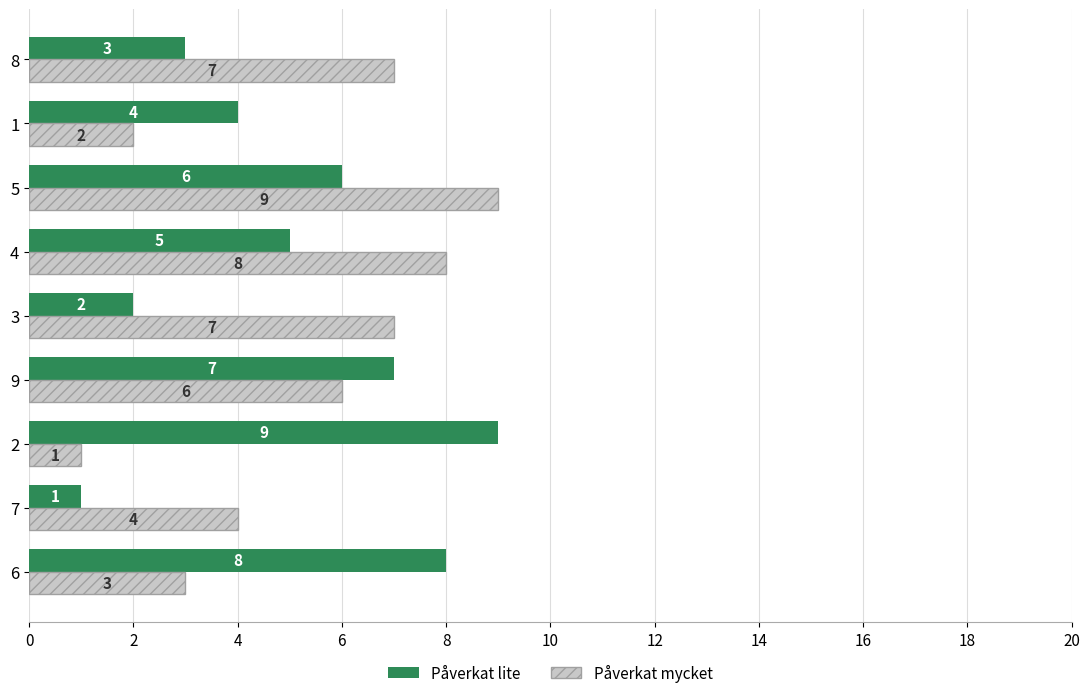

What is the spread (max minus min) of values at 3?

5